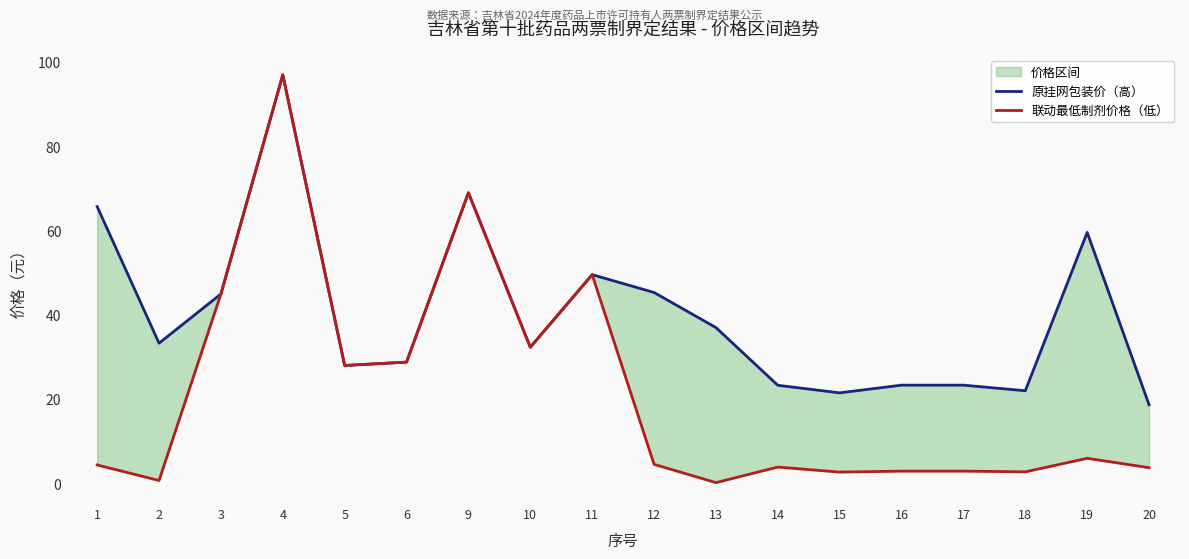

Rank the series at 19 from lowest to highest value.

联动最低制剂价格（低）, 原挂网包装价（高）